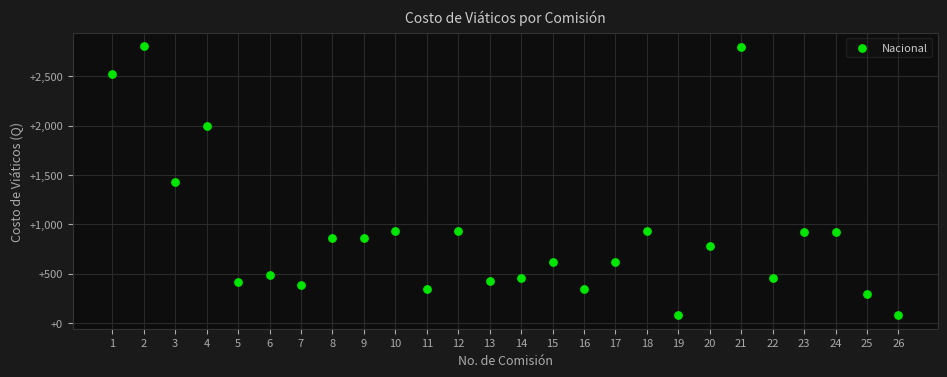

What is the range of X values (max minus min)?

25